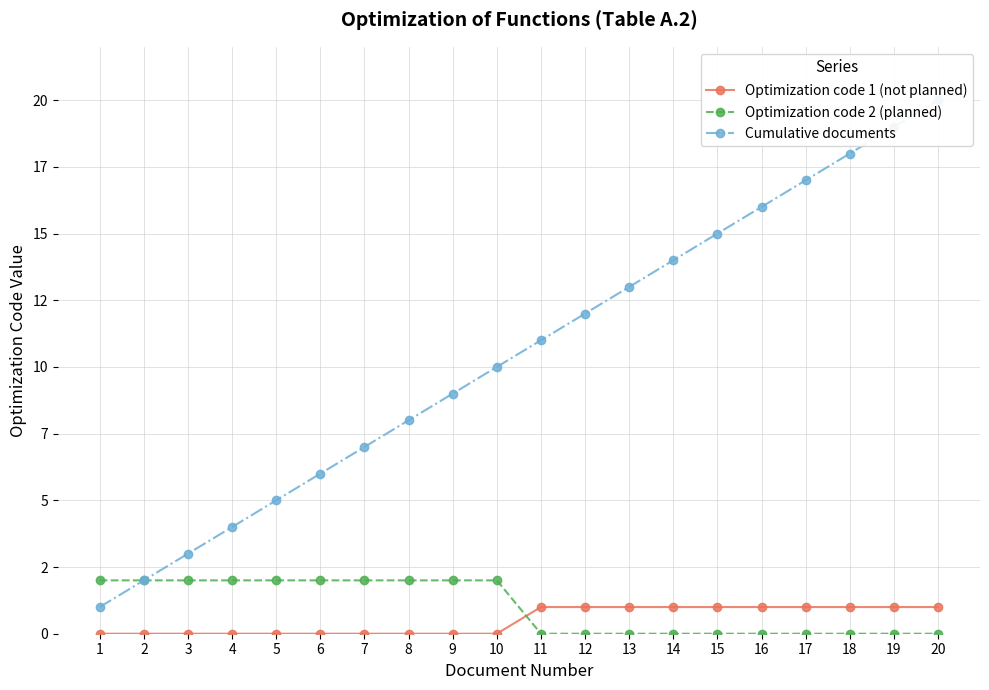

How many data points in Optimization code 2 (planned) are less than 2?

10